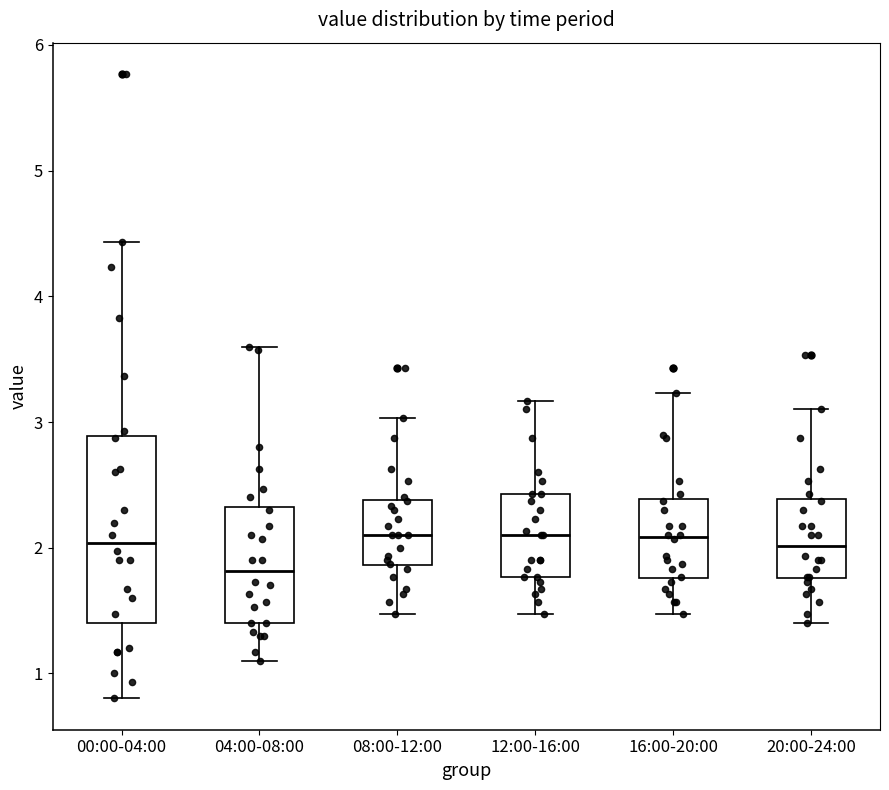

Reading left to right, read every box against the y-axis: the position of its median line, the range the box covers, and the ends of its whiskers. The values are not printed on the chart, so give them approximately, as read against the axis.

00:00-04:00: median 2.0, box 1.4 to 2.9, whiskers 0.8 to 4.4
04:00-08:00: median 1.8, box 1.4 to 2.3, whiskers 1.1 to 3.6
08:00-12:00: median 2.1, box 1.9 to 2.4, whiskers 1.5 to 3.0
12:00-16:00: median 2.1, box 1.8 to 2.4, whiskers 1.5 to 3.2
16:00-20:00: median 2.1, box 1.8 to 2.4, whiskers 1.5 to 3.2
20:00-24:00: median 2.0, box 1.8 to 2.4, whiskers 1.4 to 3.1